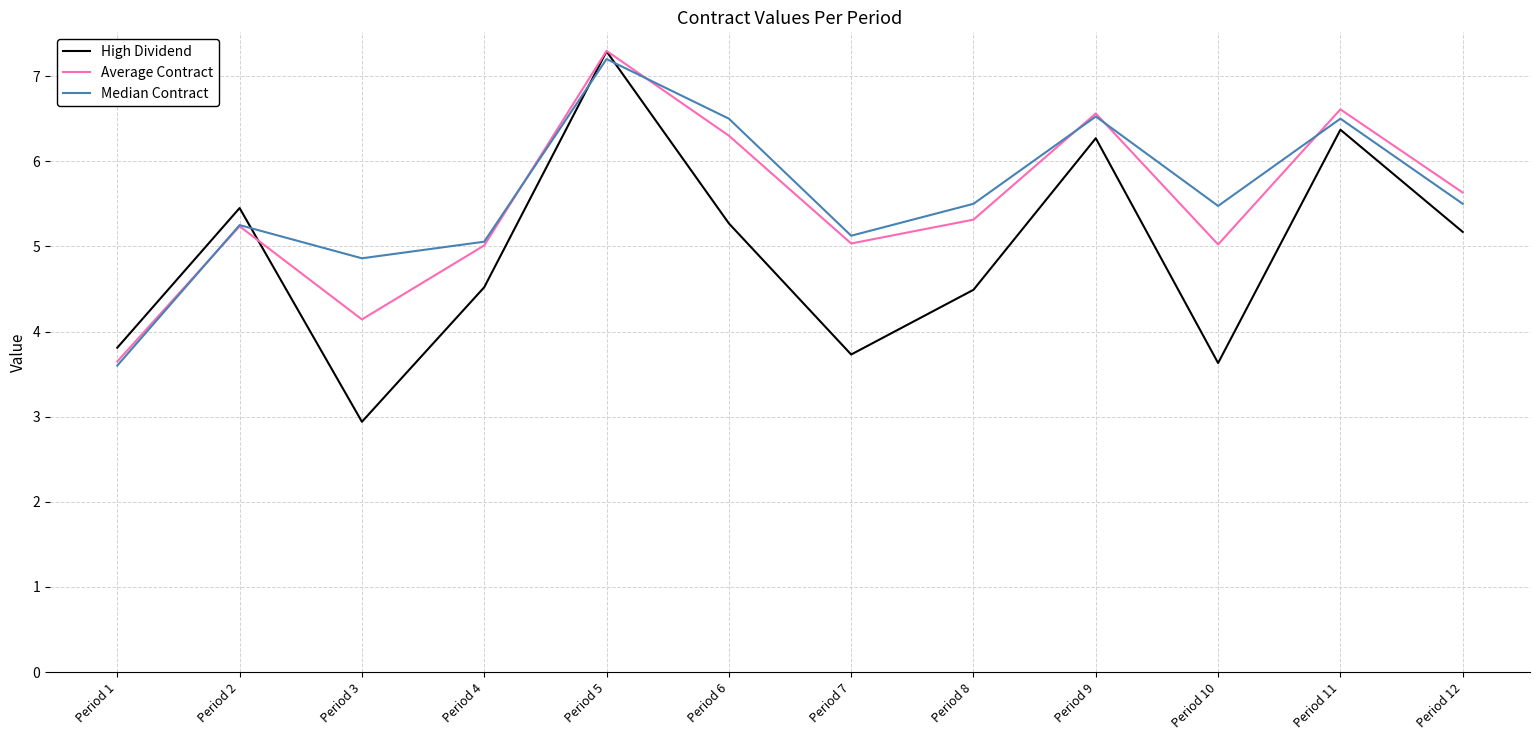

The High Dividend series shows 3.6 at Period 10. True or false?

True